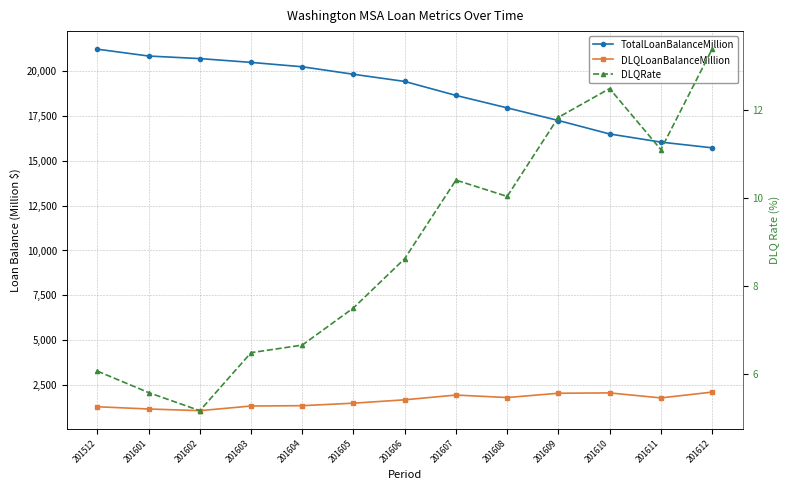

Reading left to right, what are all the values shown in this chart?

TotalLoanBalanceMillion: 21223.1	20841.5	20698.8	20486.6	20242.3	19824.1	19424.5	18645.0	17951.5	17246.5	16496.2	16043.1	15725.3
DLQLoanBalanceMillion: 1288.1	1163.3	1070.3	1329.3	1348.2	1487.9	1675.5	1940.9	1802.2	2041.4	2060.3	1781.3	2104.8
DLQRate: 6.1	5.6	5.2	6.5	6.7	7.5	8.6	10.4	10.0	11.8	12.5	11.1	13.4